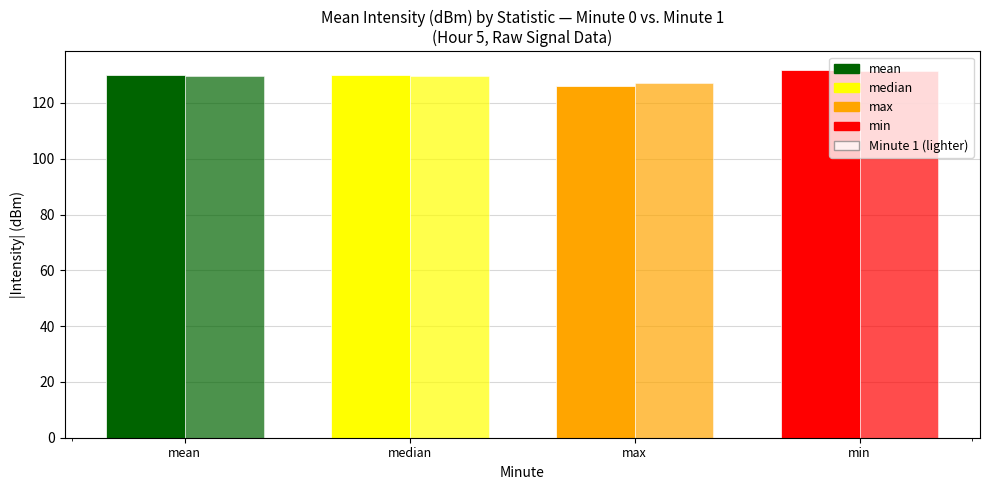

How many groups of bars are there?

4